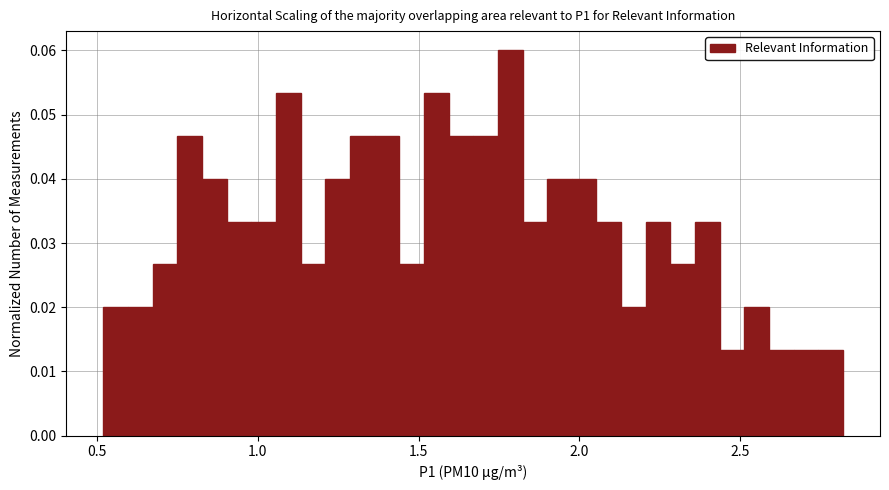

Read against the x-axis, roughly where is the centre of the tallest bar?

1.80